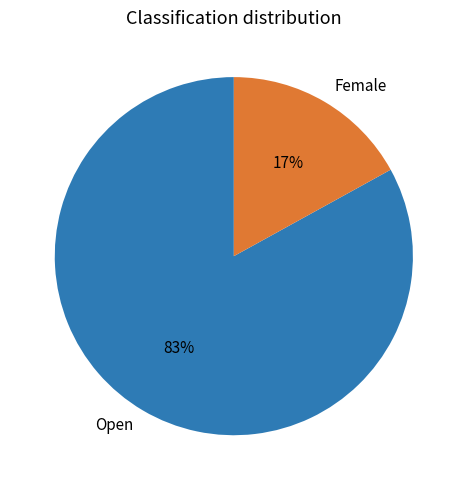

What is the ratio of the value at Open to the value at Female?

4.9